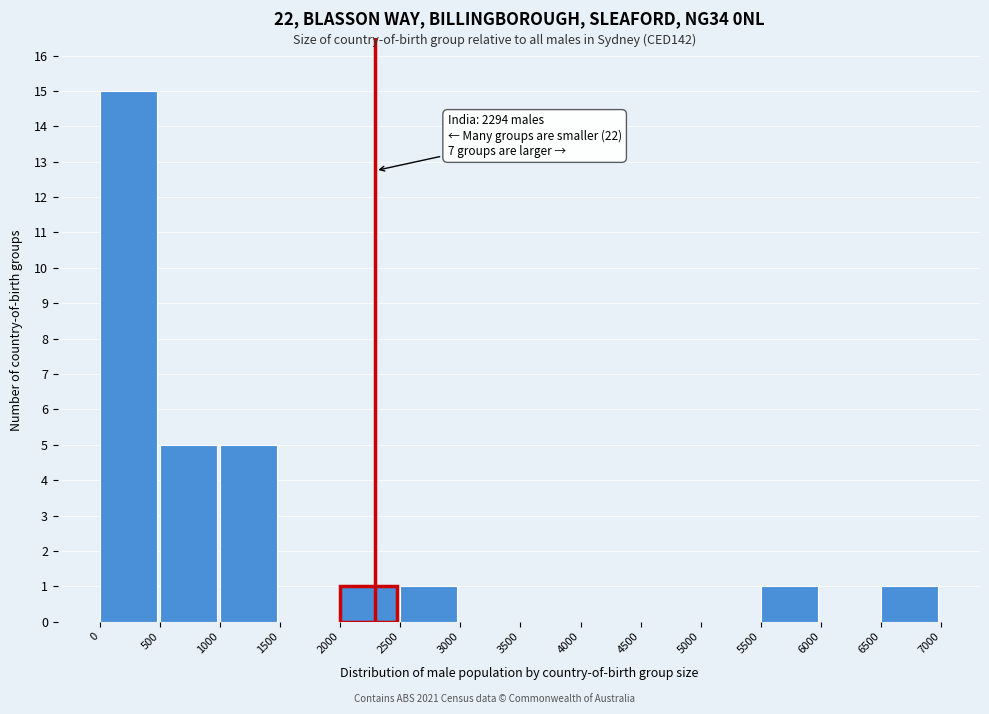

Over which range of the x-axis is the bar tallest?

0 to 500